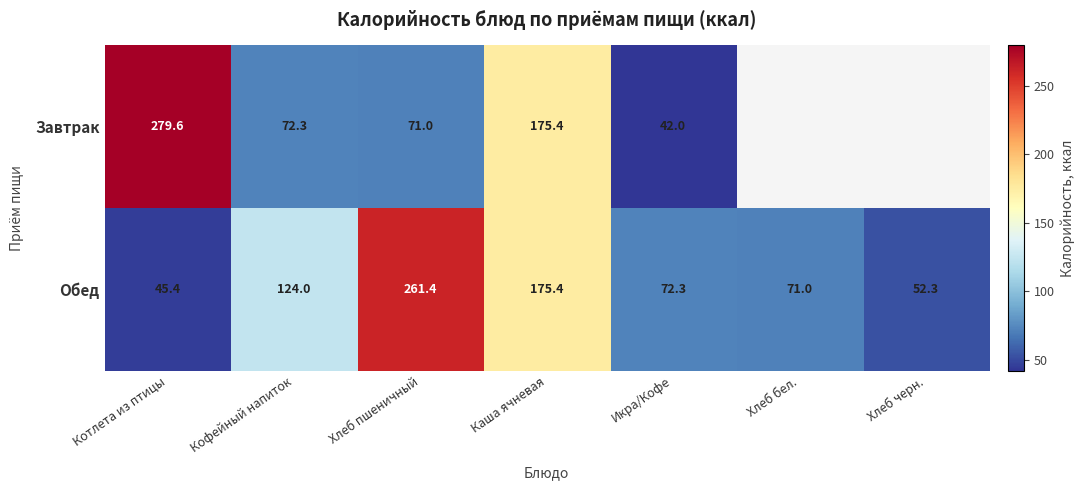

Where is Обед nearest to the value 153?

Каша ячневая